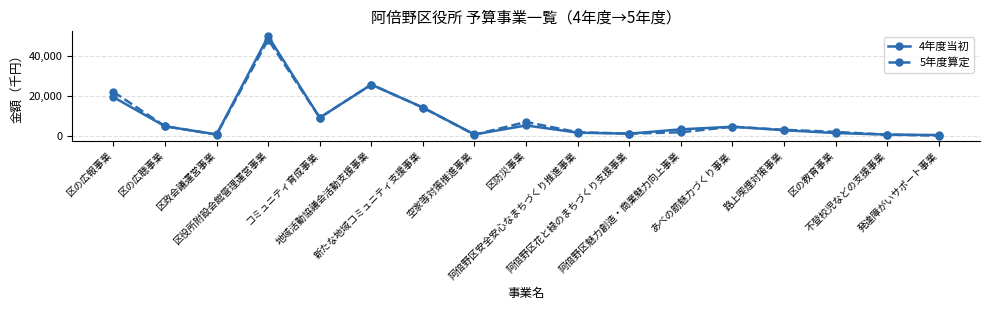

Which series has the widest spread of values?

4年度当初